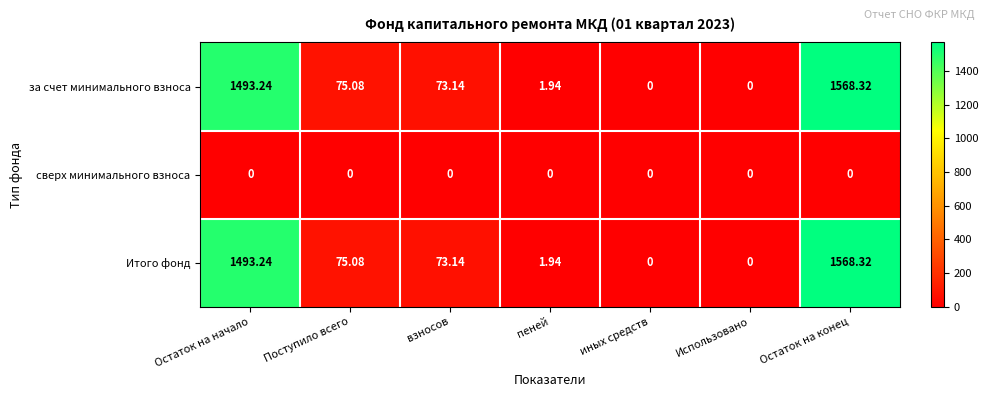

At which category is the sum across all series the highest?

Остаток на конец